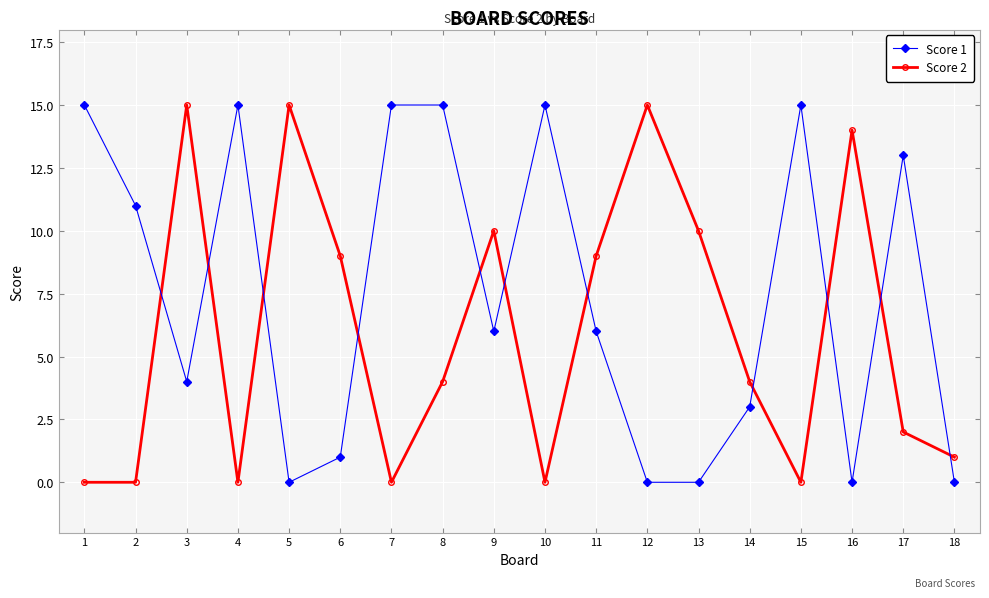

List the series in order of their overall mean, highest first.

Score 1, Score 2